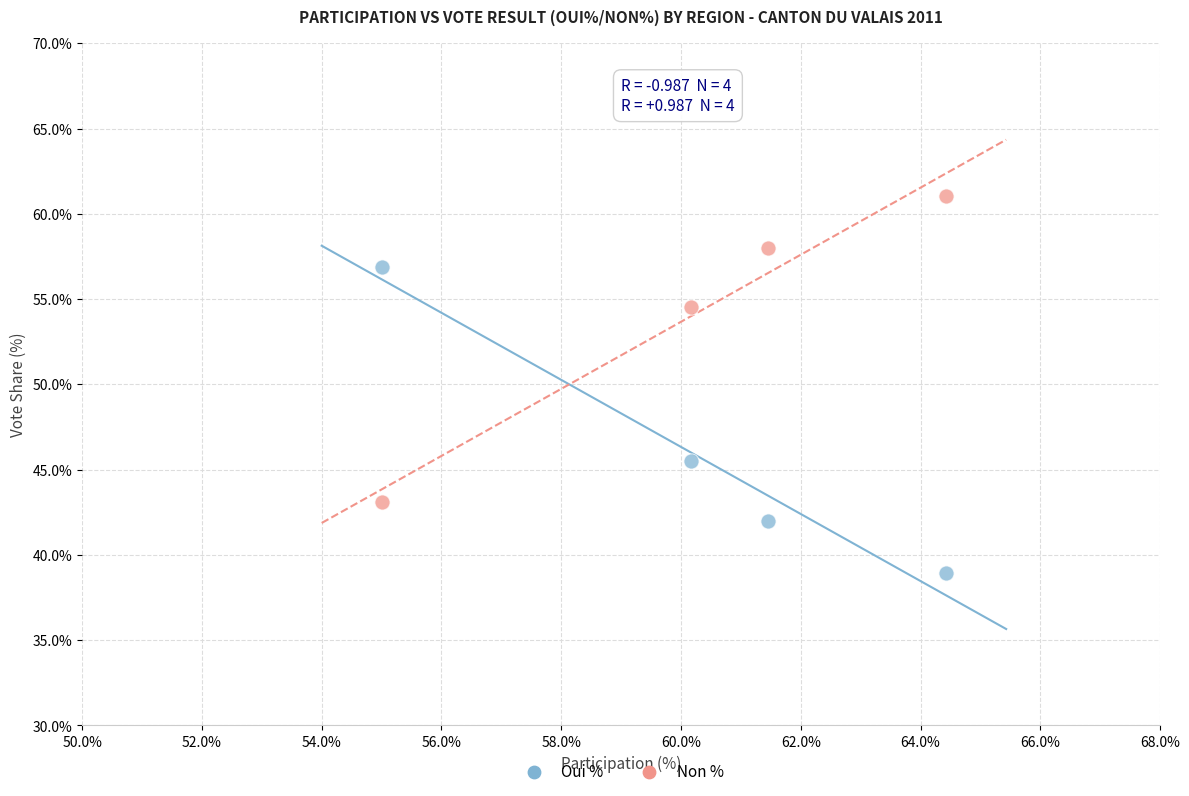

Which series contains the lowest Y value?

Oui %